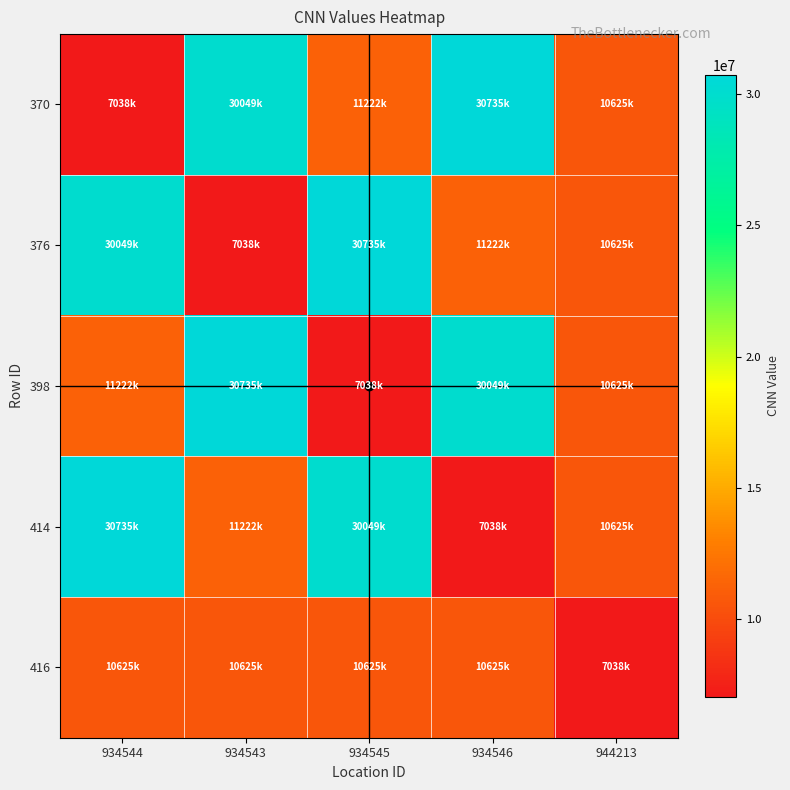

Reading left to right, what are all the values shown in this chart?

370: 934544=7038000	934543=30049000	934545=11222000	934546=30735000	944213=10625000
376: 934544=30049000	934543=7038000	934545=30735000	934546=11222000	944213=10625000
398: 934544=11222000	934543=30735000	934545=7038000	934546=30049000	944213=10625000
414: 934544=30735000	934543=11222000	934545=30049000	934546=7038000	944213=10625000
416: 934544=10625000	934543=10625000	934545=10625000	934546=10625000	944213=7038000